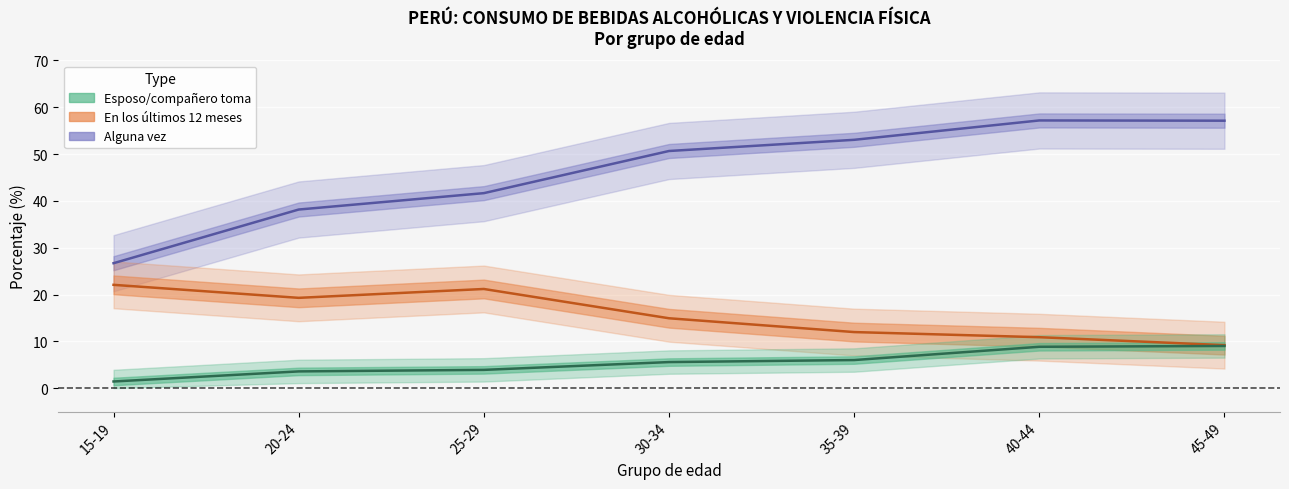

The Esposo_compañero_toma series shows 5.3 at 25-29. True or false?

False